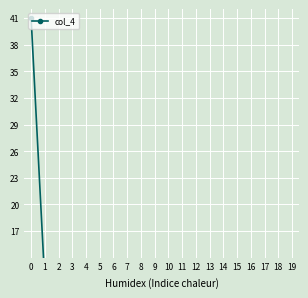

Reading left to right, what are all the values shown in this chart?

0=41.0	1=11.1	2=4.6	3=0.1	4=0.1	5=2.5	6=1.7	7=1.1	8=0.3	9=2.9	10=0.8	11=0.3	12=0.3	13=0.7	14=0.8	15=0.6	16=0.9	17=2.9	18=3.9	19=1.5